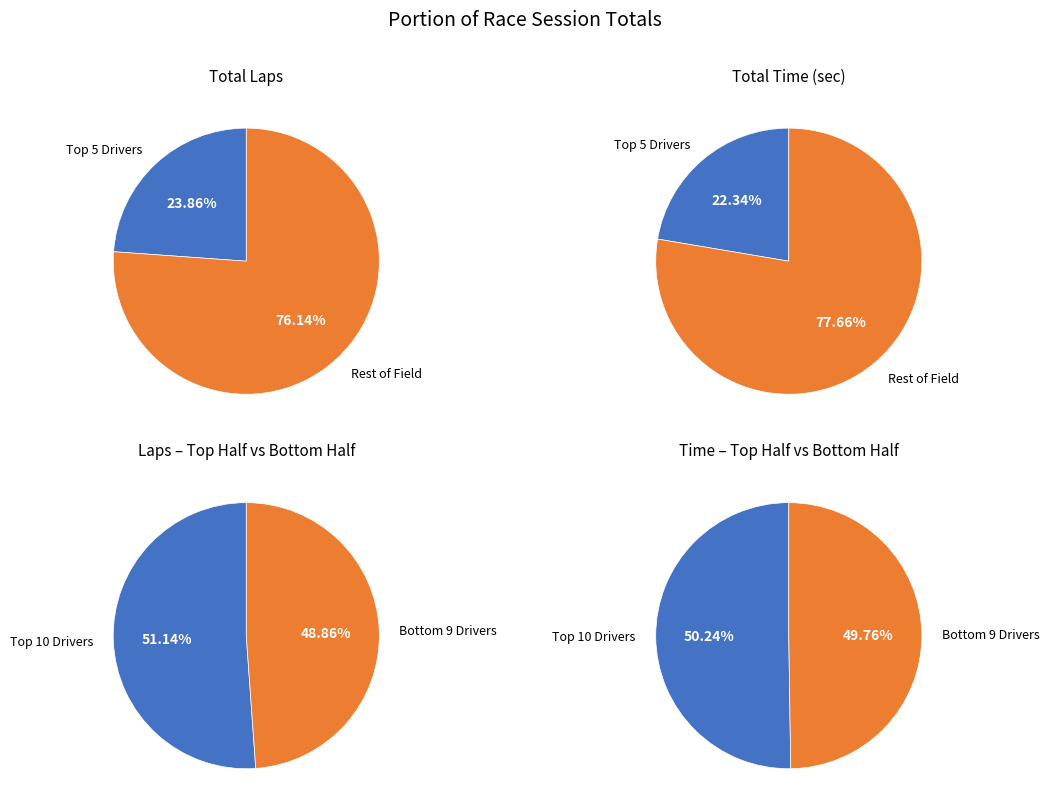

Is Tristan Kountz the majority of the pie?

No